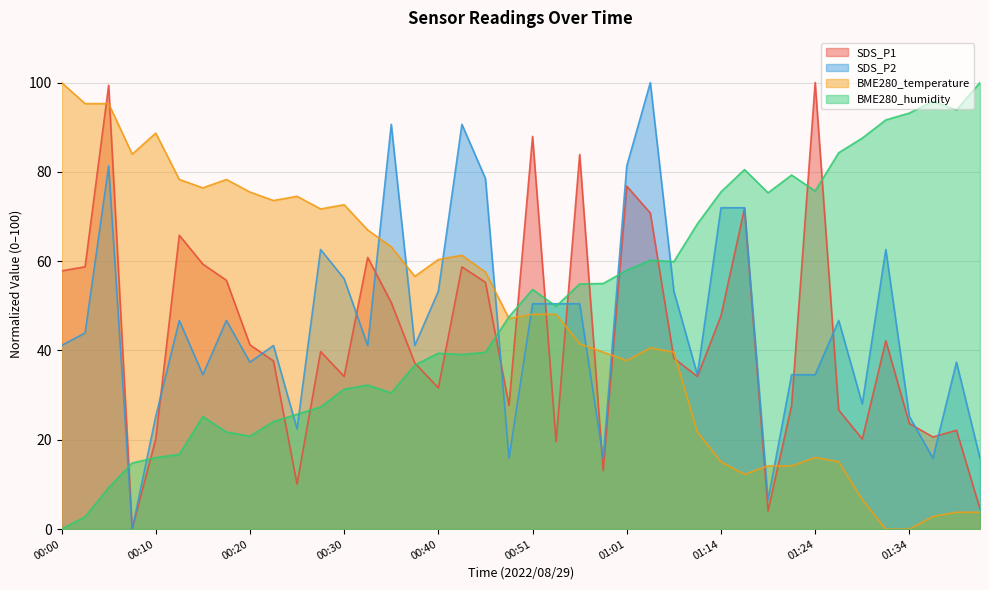

Reading left to right, transcribe all the data shown in this chart.

SDS_P1: 57.8	58.7	99.4	0.0	20.2	65.8	59.3	55.7	41.3	37.7	10.1	39.8	34.2	60.8	50.8	37.2	31.6	58.7	55.3	27.7	88.0	19.6	83.9	13.1	76.8	70.8	38.3	34.2	47.7	71.8	4.1	27.7	100.0	26.7	20.2	42.2	23.6	20.6	22.1	4.5
SDS_P2: 41.1	43.9	81.3	0.0	25.2	46.7	34.6	46.7	37.4	41.1	22.4	62.6	56.1	41.1	90.7	41.1	53.3	90.7	78.5	15.9	50.5	50.5	50.5	15.9	81.3	100.0	53.3	34.6	72.0	72.0	6.5	34.6	34.6	46.7	28.0	62.6	25.2	15.9	37.4	15.9
BME280_temperature: 100.0	95.3	95.3	84.0	88.7	78.3	76.4	78.3	75.5	73.6	74.5	71.7	72.6	67.0	63.2	56.6	60.4	61.3	57.5	47.2	48.1	48.1	41.5	39.6	37.7	40.6	39.6	21.7	15.1	12.3	14.2	14.2	16.0	15.1	6.6	0.0	0.0	2.8	3.8	3.8
BME280_humidity: 0.0	2.8	9.3	14.8	16.0	16.7	25.2	21.7	20.8	24.1	25.7	27.3	31.3	32.2	30.5	36.7	39.4	39.1	39.6	47.6	53.7	49.9	54.9	55.0	58.0	60.2	59.9	68.4	75.5	80.5	75.3	79.3	75.7	84.3	87.6	91.6	93.2	95.8	93.9	100.0